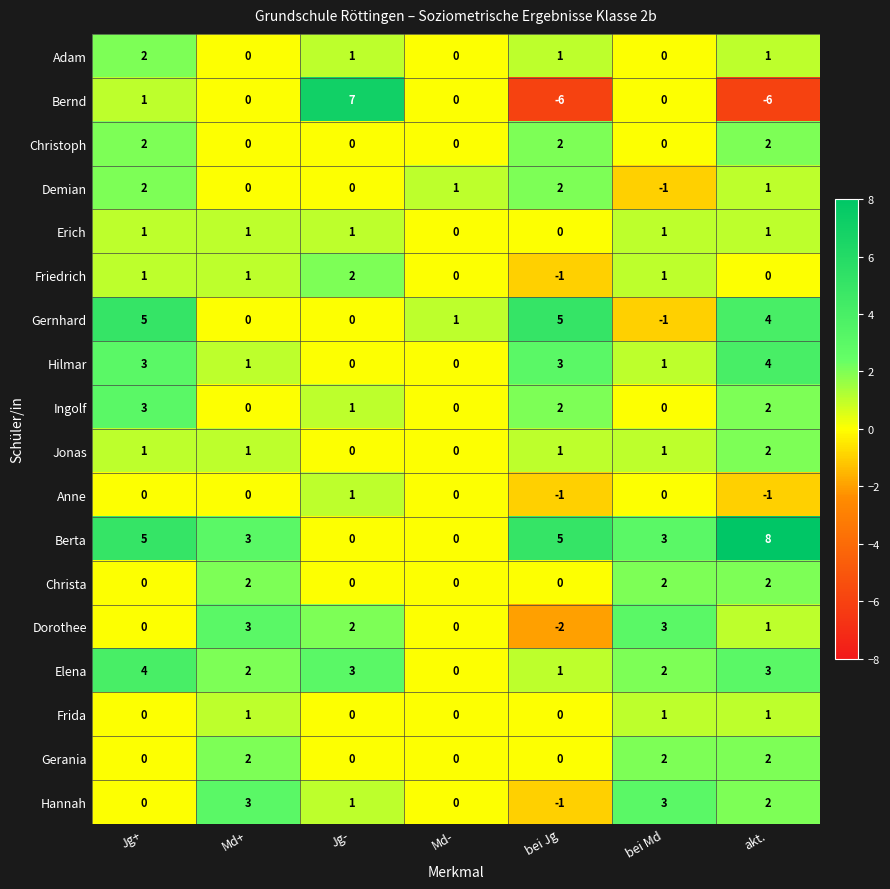

At which category is the sum across all series the highest?

Jg+